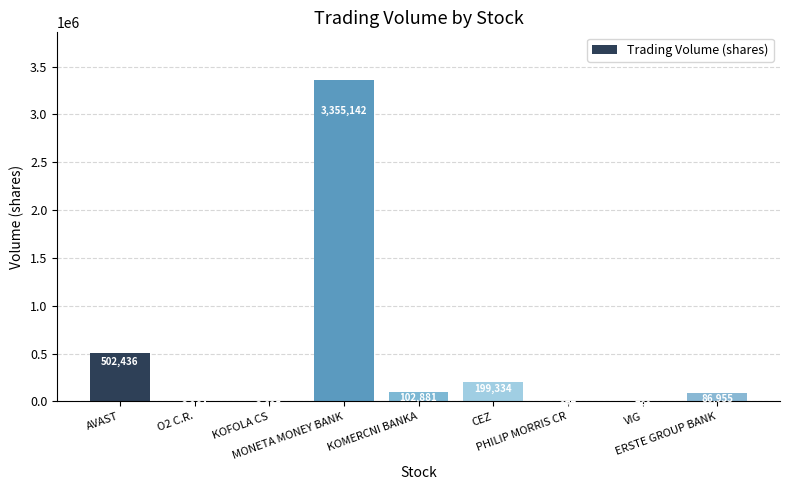

Reading left to right, extract all data points from this chart.

AVAST=502436	O2 C.R.=3264	KOFOLA CS=3625	MONETA MONEY BANK=3355142	KOMERCNI BANKA=102881	CEZ=199334	PHILIP MORRIS CR=277	VIG=760	ERSTE GROUP BANK=86955